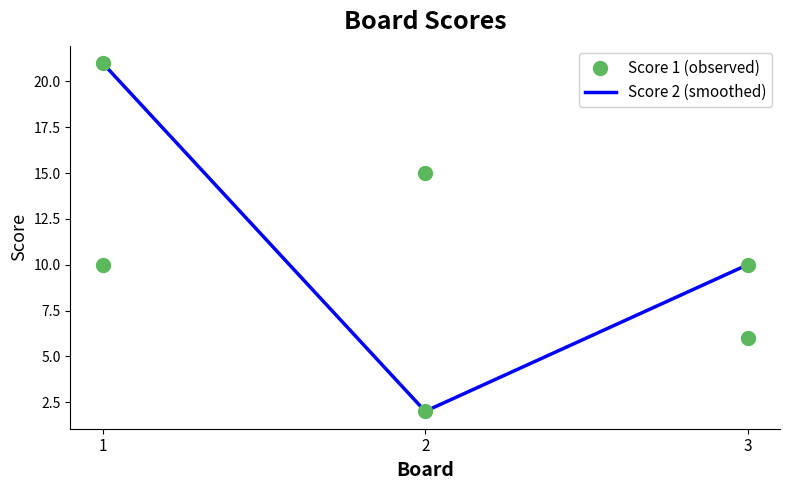

Is the value of Score 1 (observed) at 3 greater than the value of Score 2 (smoothed) at 2?

Yes